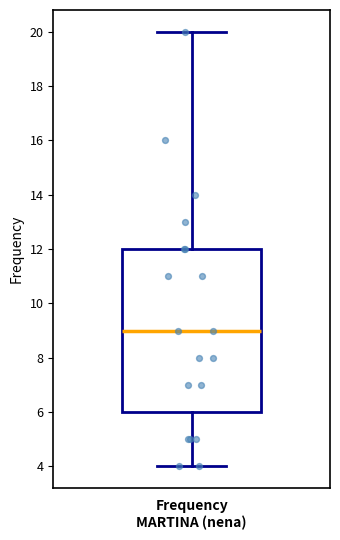

Where does the upper whisker of the box end on the y-axis? The values are not printed on the chart, so give them approximately, as read against the axis.

20